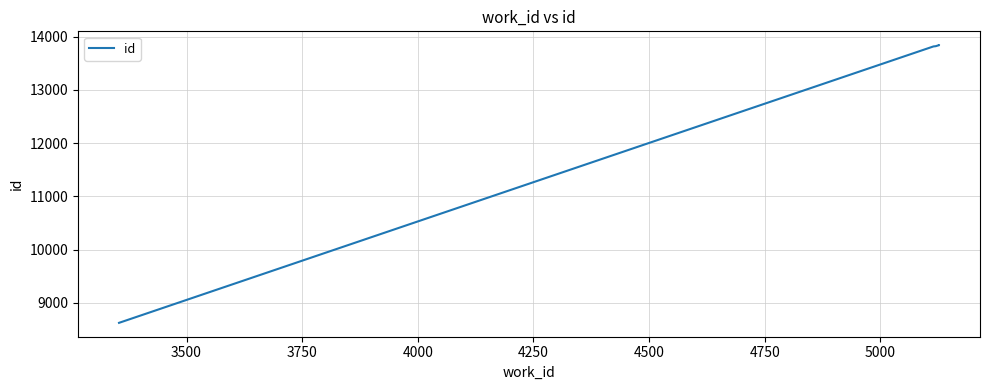

What is the minimum value shown in the chart?

8627